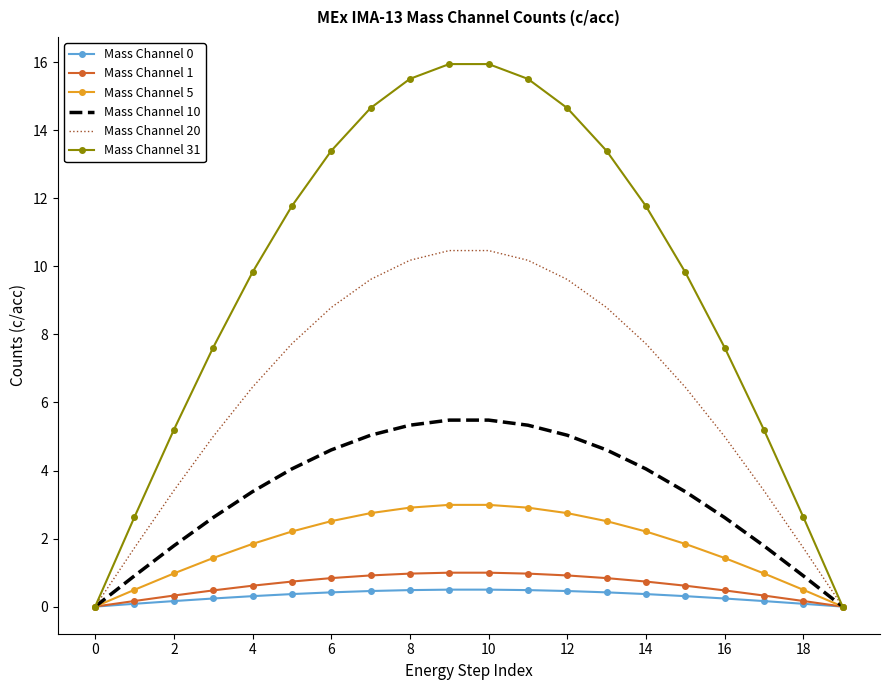

What is the maximum value shown in the chart?

15.9